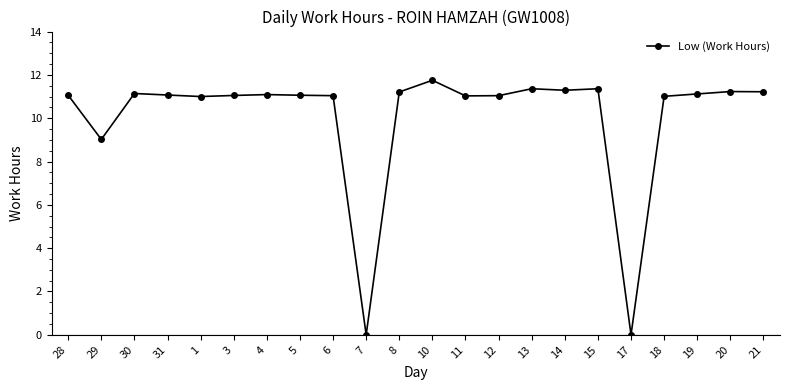

Approximately how many times larger is the value at 3 compared to 21?

1.0